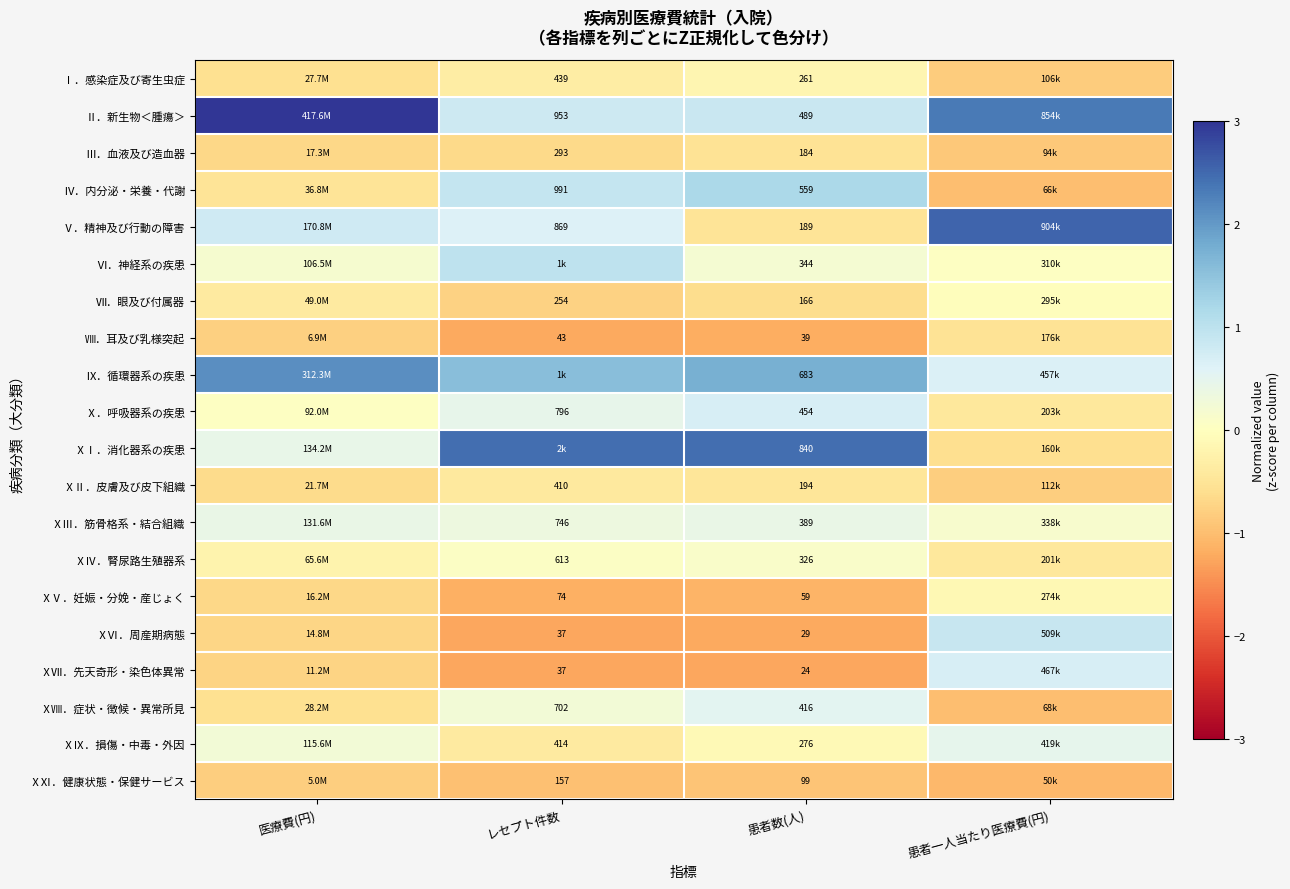

Which label corresponds to the largest value in the chart?

医療費(円)